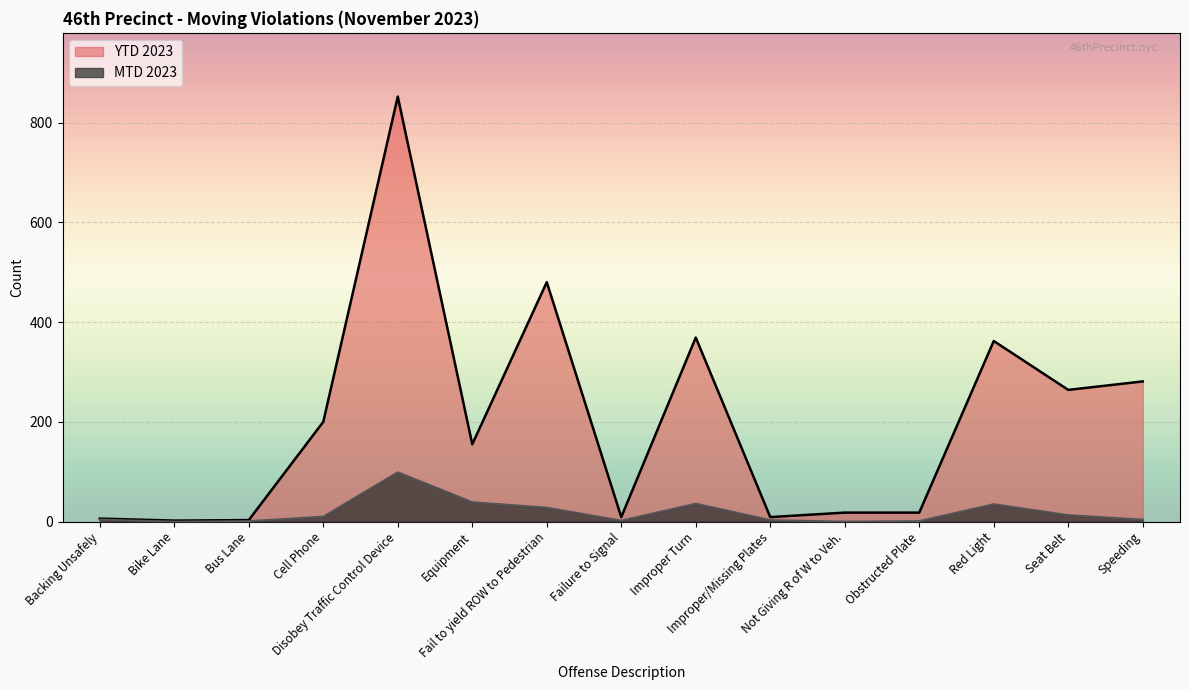

Which series changed the most between Improper Turn and Red Light?

YTD 2023